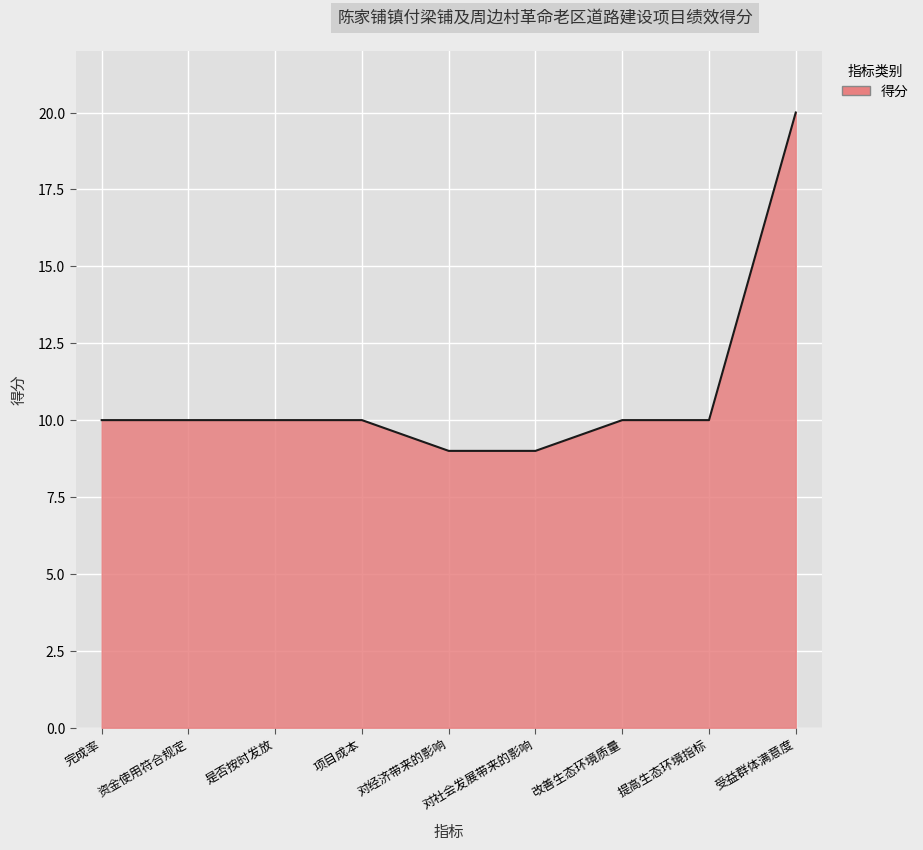

The chart shows a value of 4 at 资金使用符合规定. True or false?

False